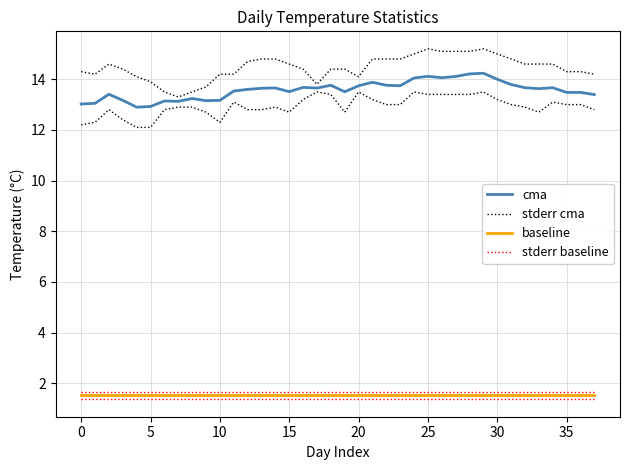

Is this an area chart (filled region under the line)?

No